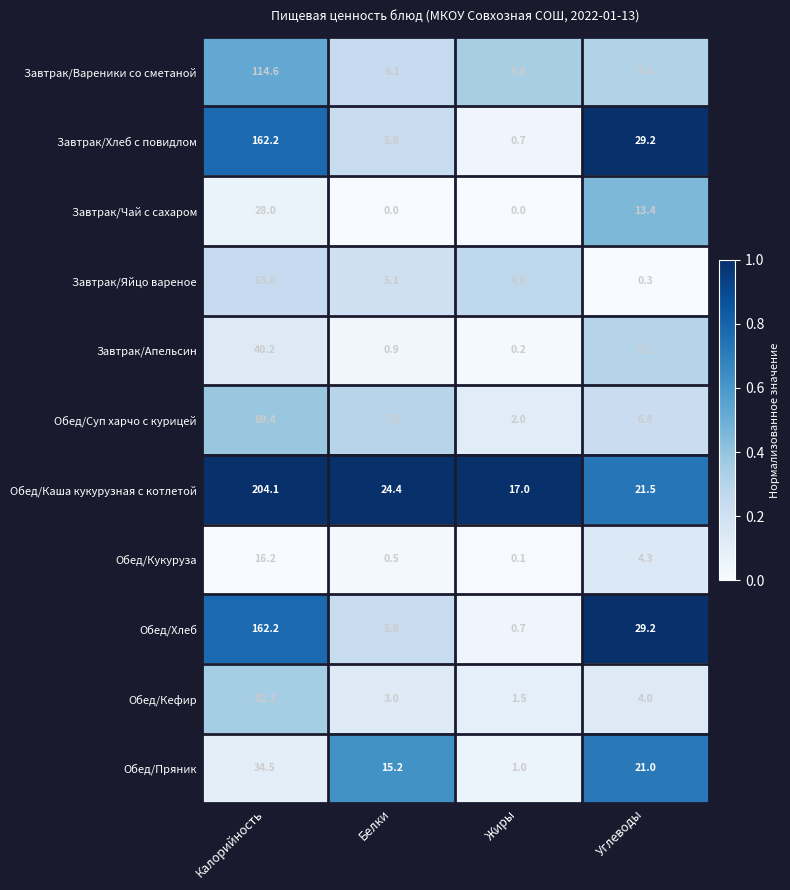

Which label corresponds to the largest value in the chart?

Калорийность